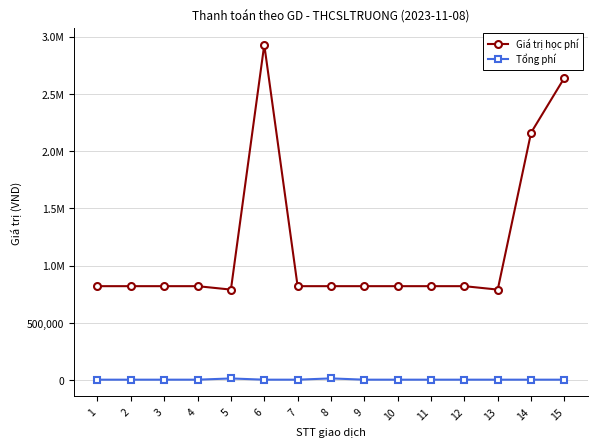

Between 7 and 12, which series saw the biggest shift?

Giá trị học phí